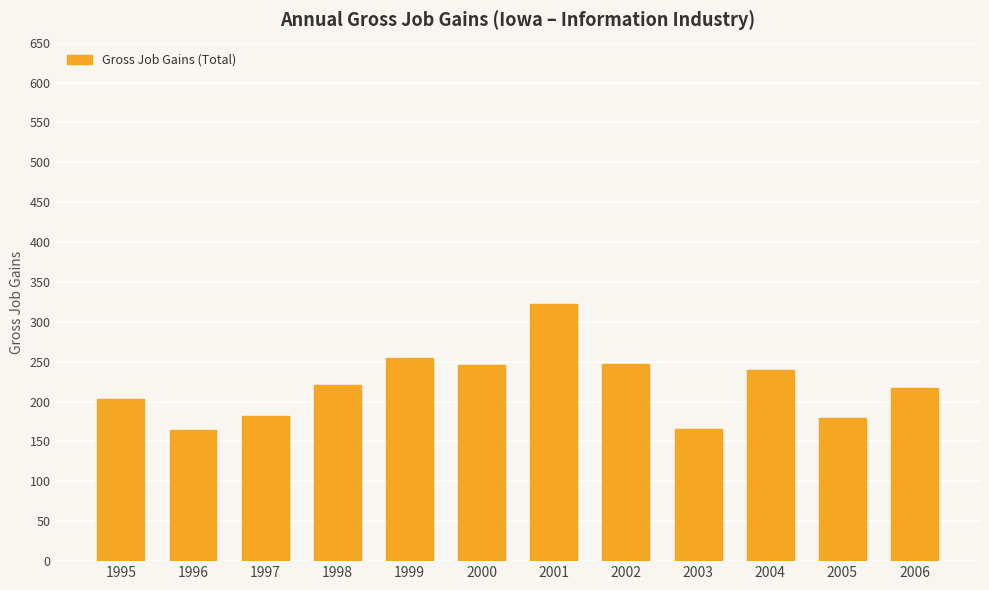

How many bars are there in total?

12